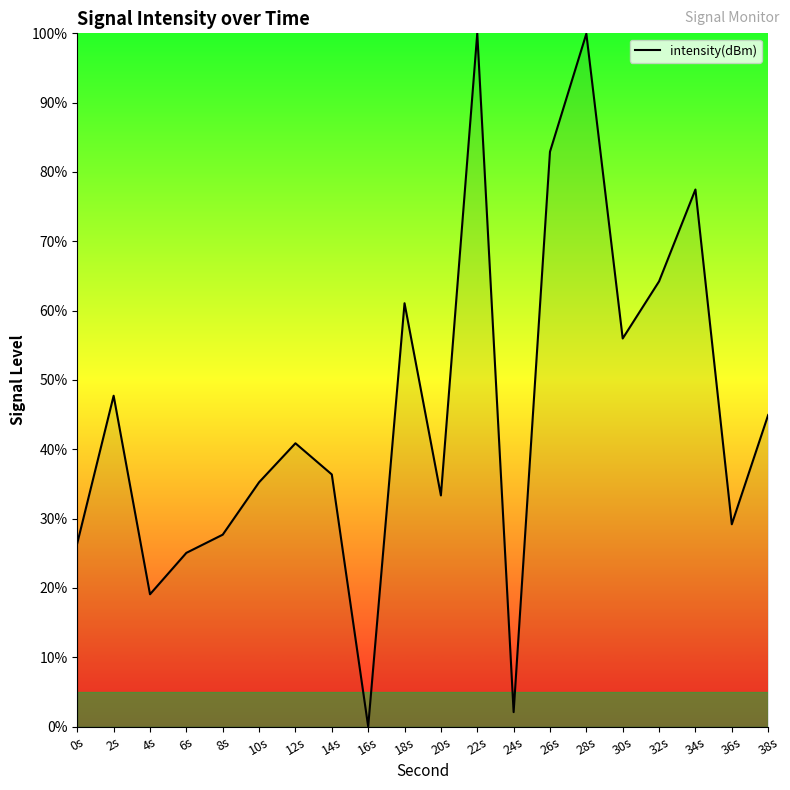

What is the difference between the values at 8s and 26s?

55.2